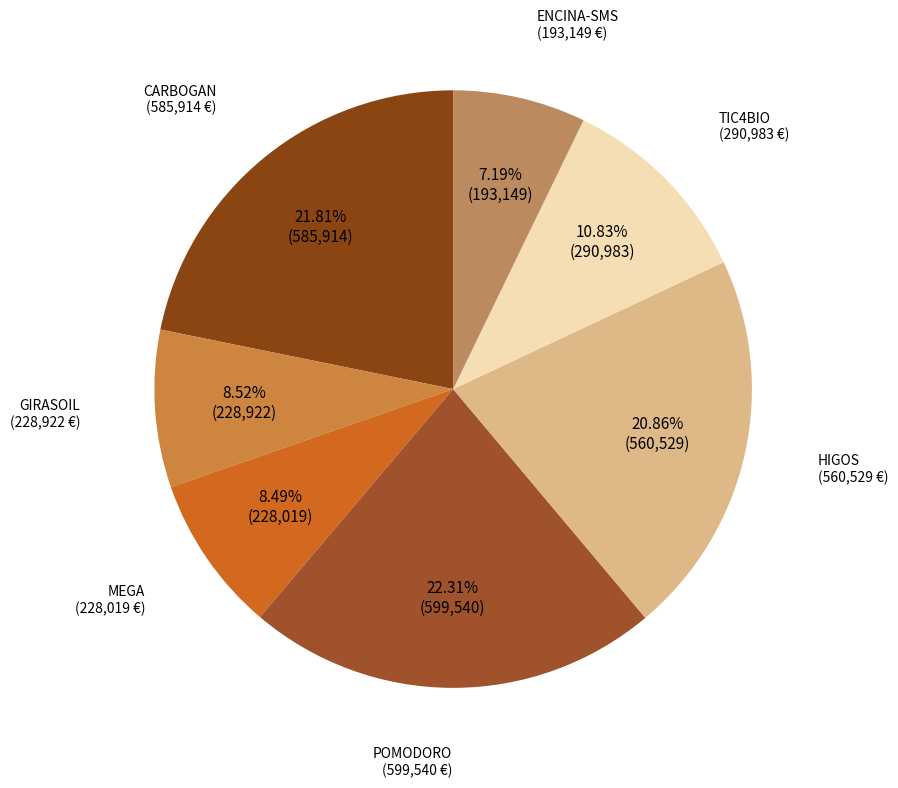

Which has a higher value, ENCINA-SMS or MEGA?

MEGA